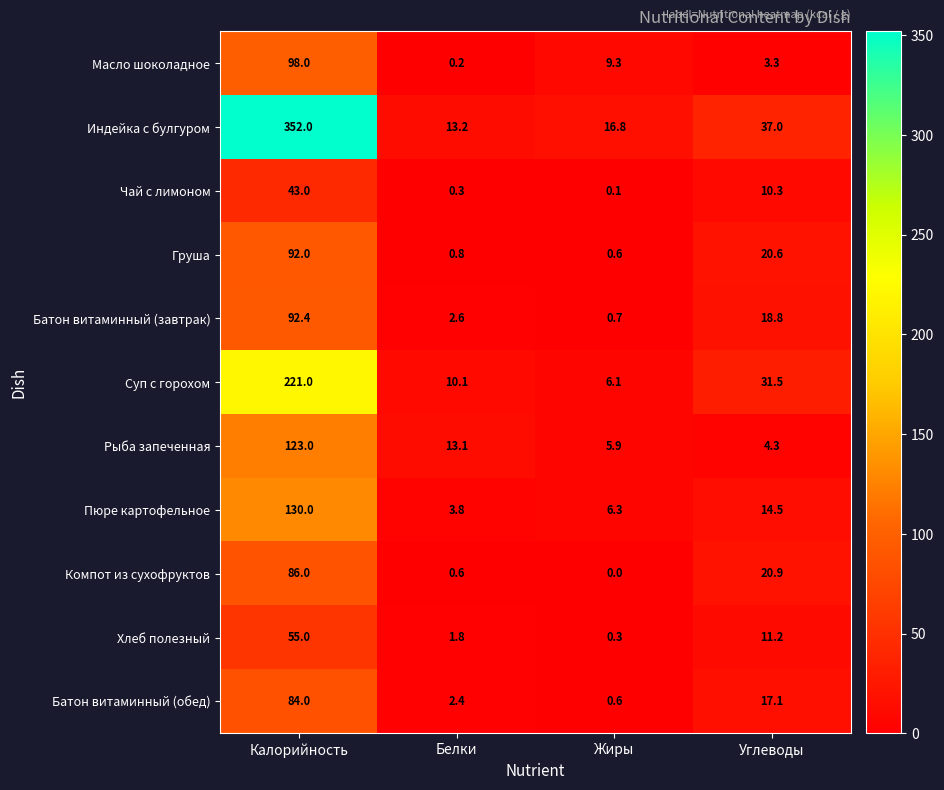

At how many categories does at least one series exceed 226?

1